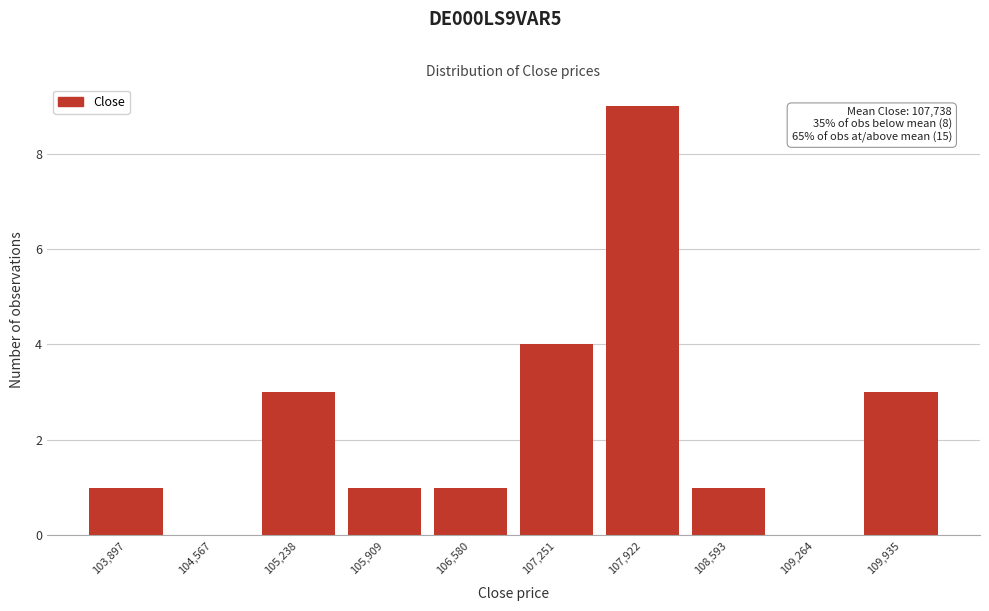

Reading right to left, list all the values displayed in this chart.

109,935=3	109,264=0	108,593=1	107,922=9	107,251=4	106,580=1	105,909=1	105,238=3	104,567=0	103,897=1